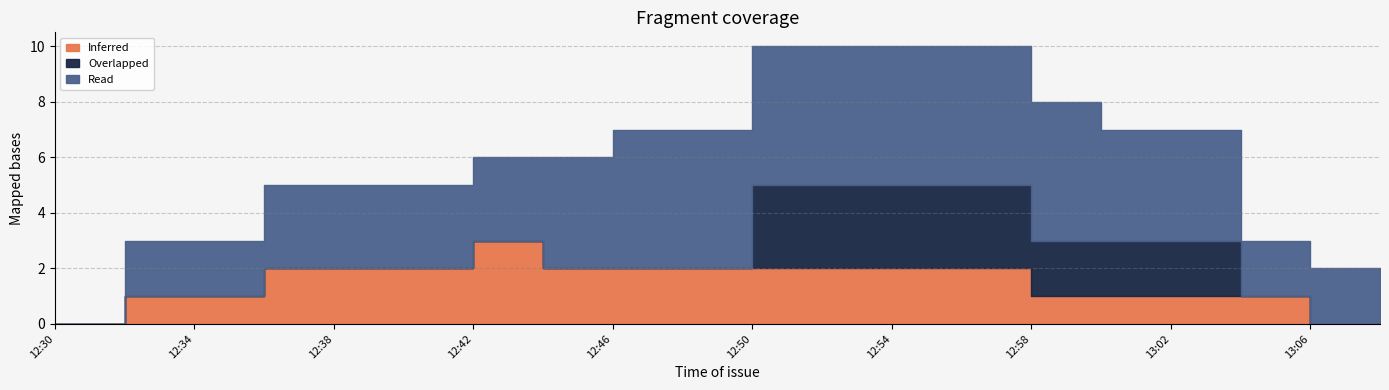

What is the difference between the maximum and second lowest values in the Read series?

5